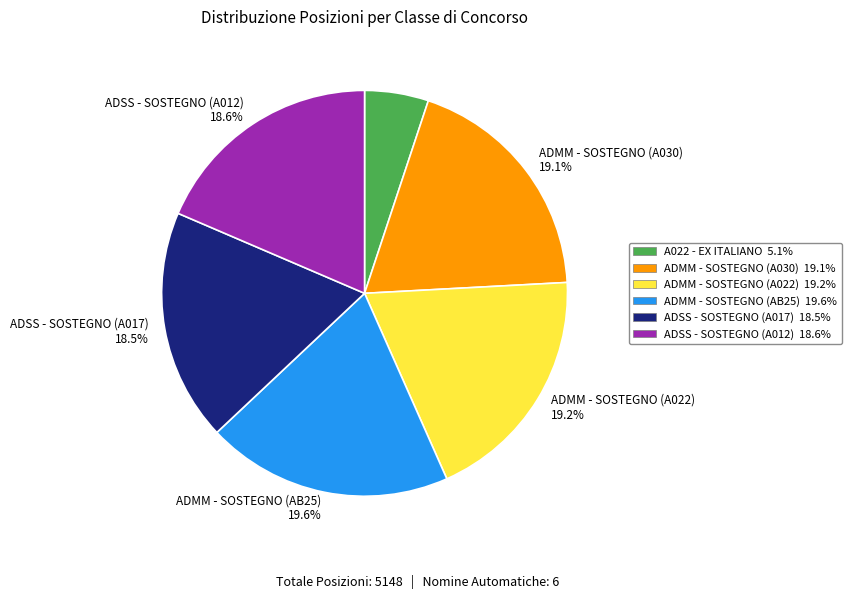

Does any single category account for the majority?

No